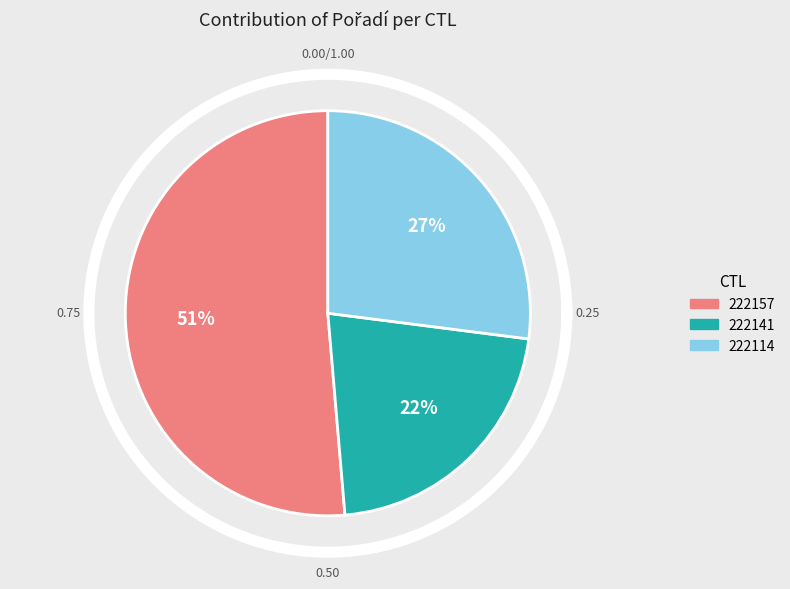

What percentage is the 222157 slice, to the nearest percent?

51%